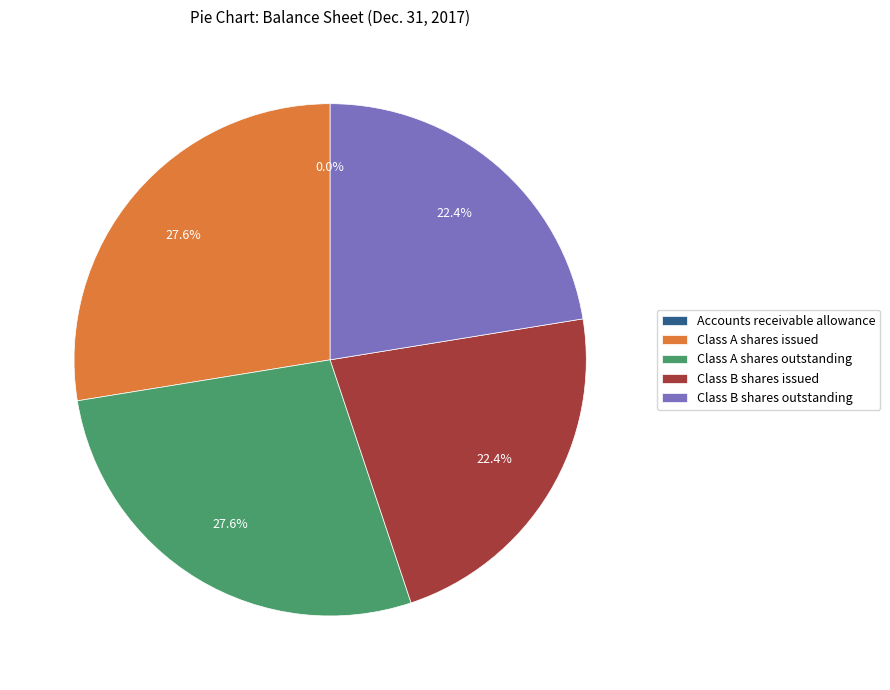

To the nearest percent, what is the average slice percentage?

20%